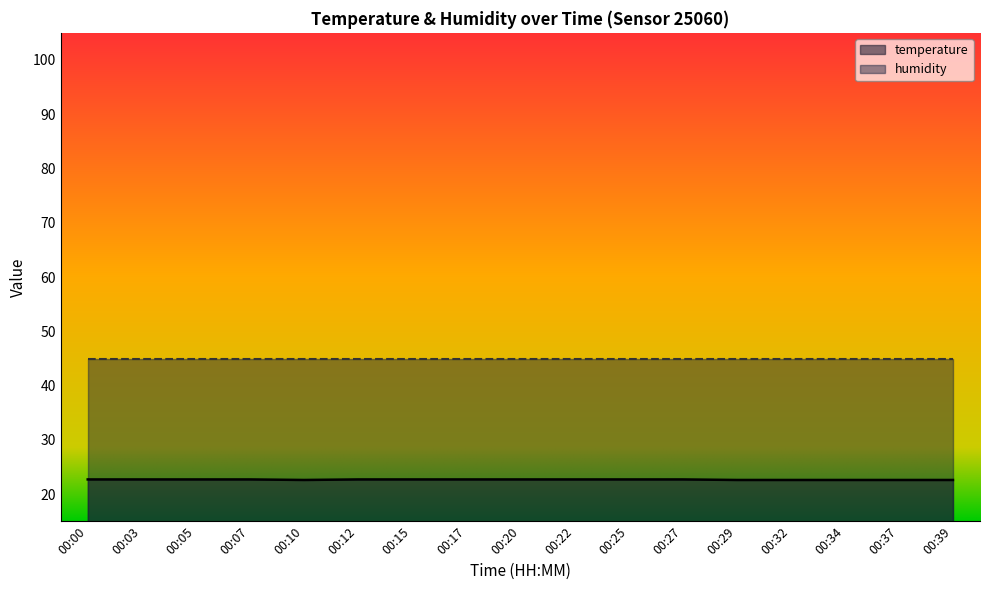

What is the ratio of the value at 00:12 to the value at 00:20?

1.0